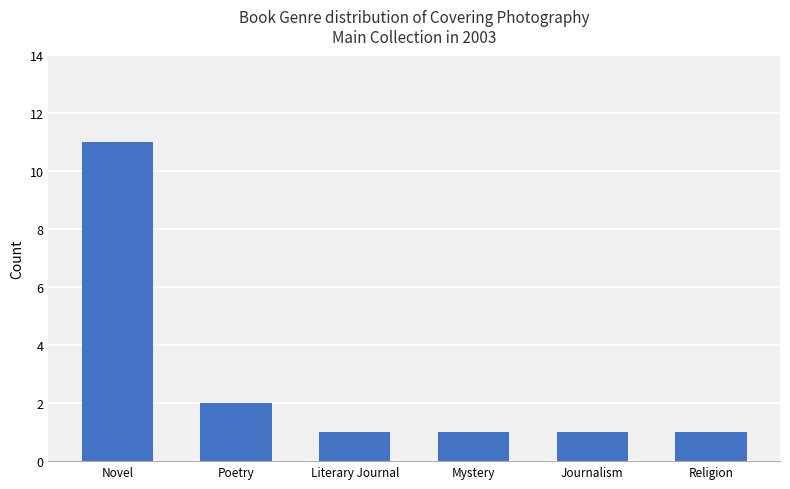

The chart shows a value of 2 at Poetry. True or false?

True